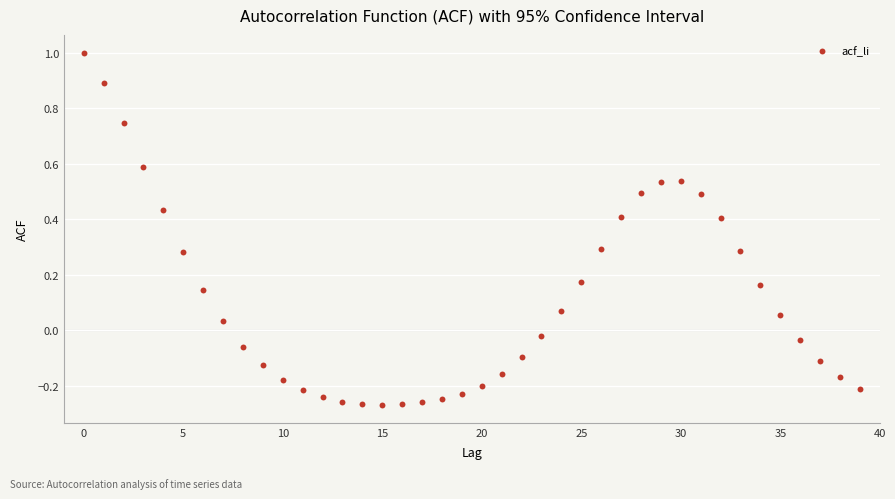

Count the number of points in this scatter plot.

40